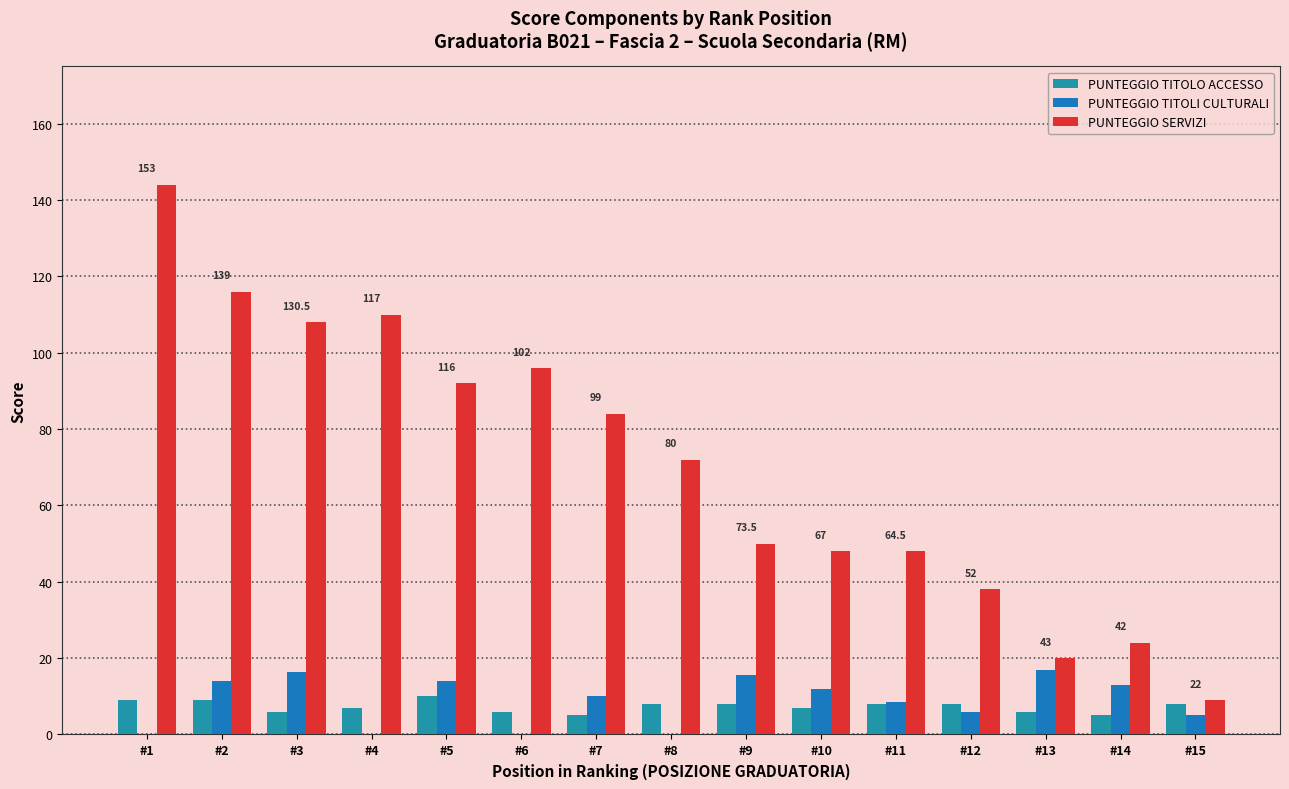

Count the number of categories in the chart.

15